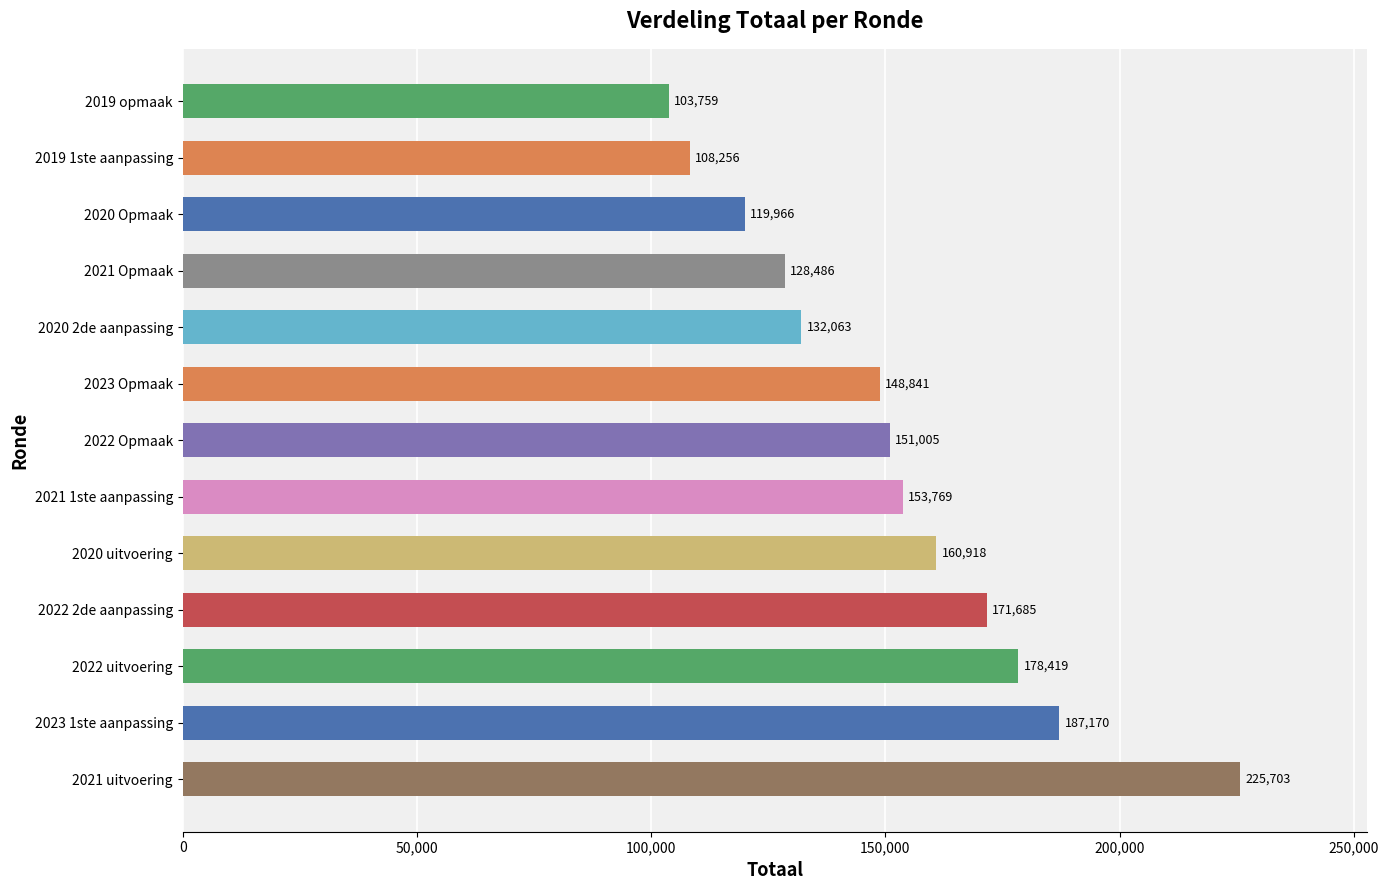

Reading bottom to top, transcribe all the data shown in this chart.

2021 uitvoering=225703	2023 1ste aanpassing=187170	2022 uitvoering=178419	2022 2de aanpassing=171685	2020 uitvoering=160918	2021 1ste aanpassing=153769	2022 Opmaak=151005	2023 Opmaak=148841	2020 2de aanpassing=132063	2021 Opmaak=128486	2020 Opmaak=119966	2019 1ste aanpassing=108256	2019 opmaak=103759